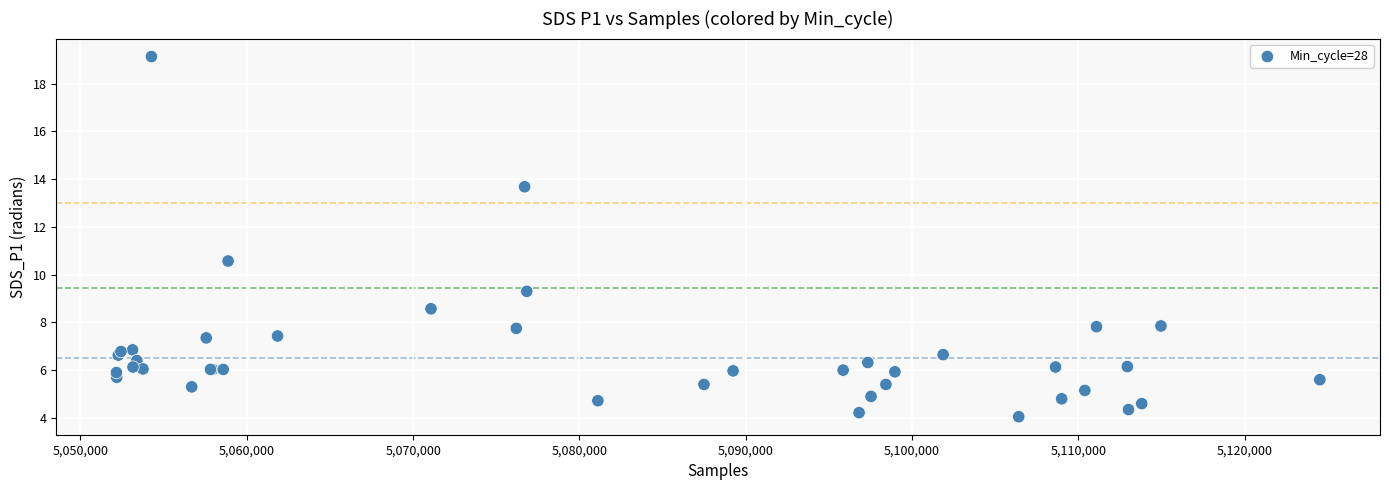

What Y value in the scatter plot is closest to 11?

10.6